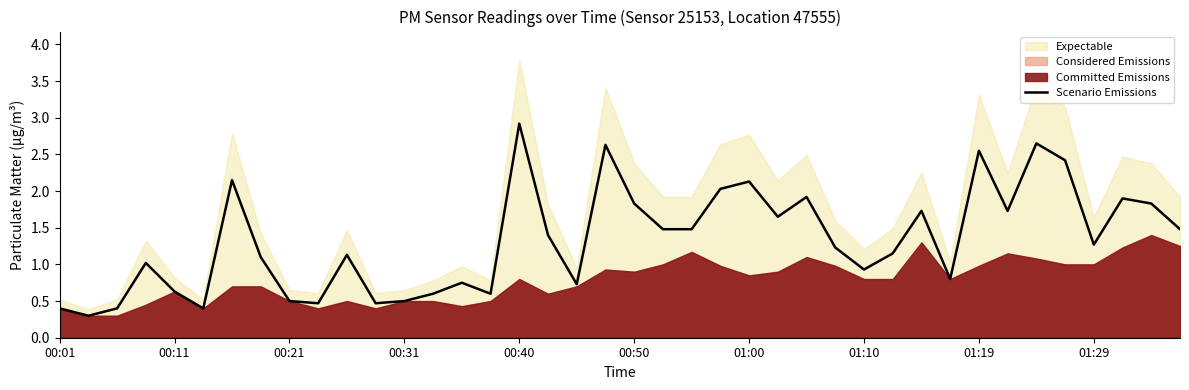

At which label does Scenario Emissions reach its peak?

00:40